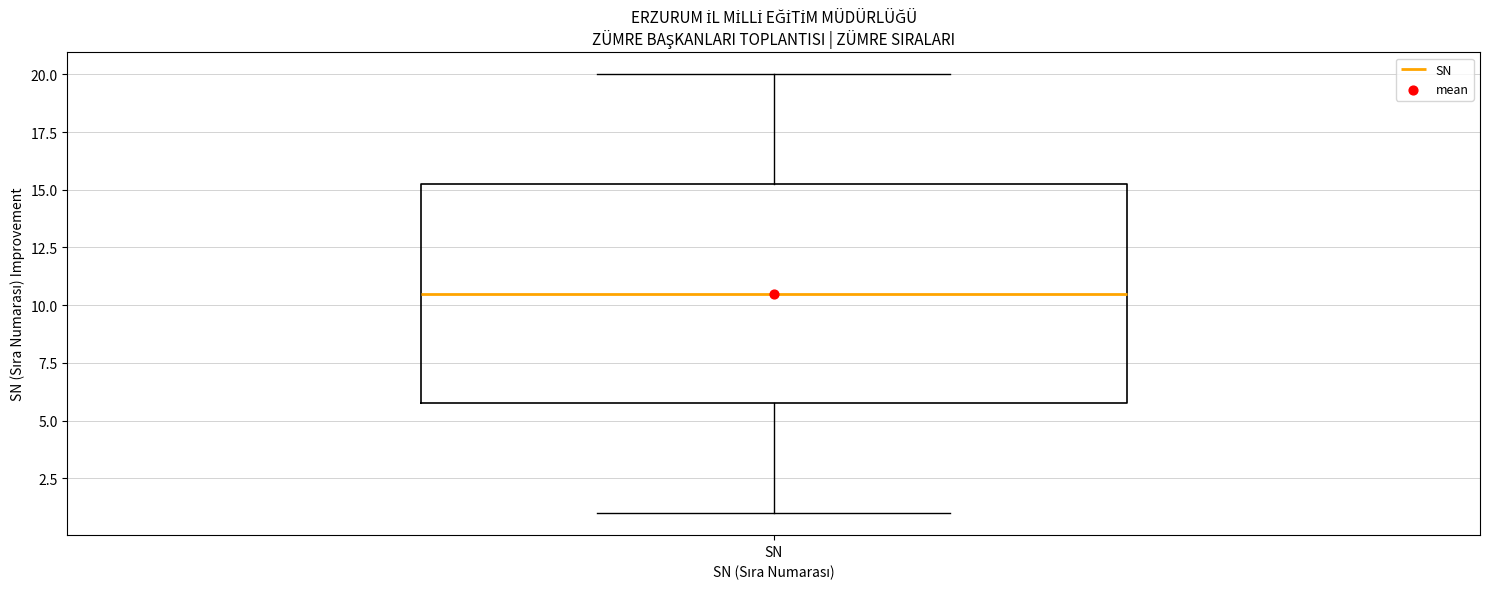

Read this box plot against the y-axis: the position of the median line, the range covered by the box, and the ends of both whiskers. The values are not printed on the chart, so give them approximately, as read against the axis.

median 10.5, box 6.0 to 15.5, whiskers 1.0 to 20.0